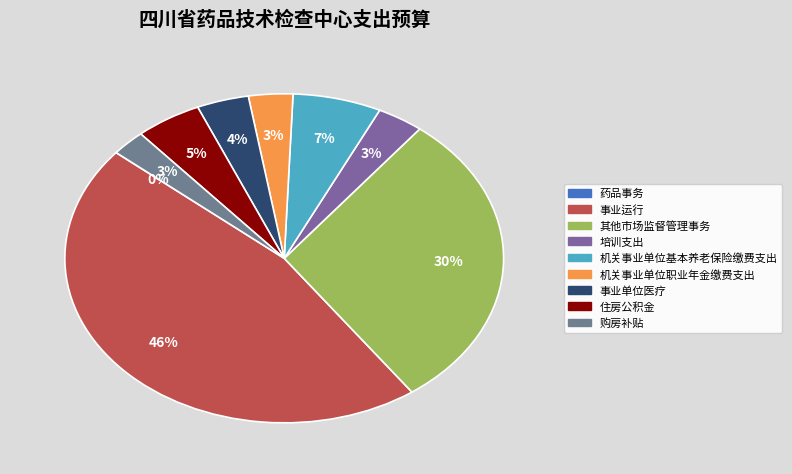

Approximately how many times larger is the value at 事业运行 compared to 机关事业单位基本养老保险缴费支出?

7.0